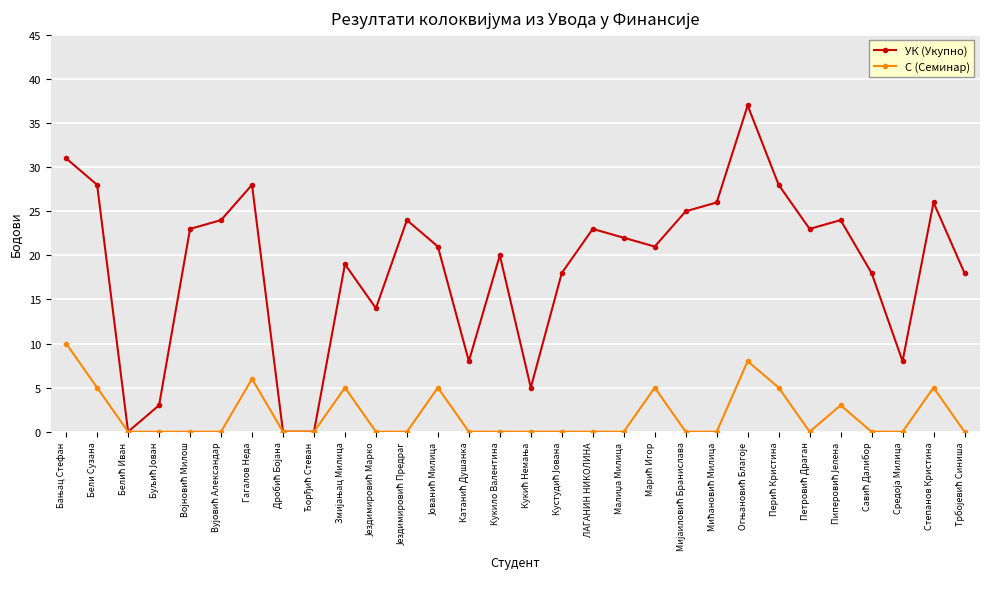

How many lines are shown in the chart?

2